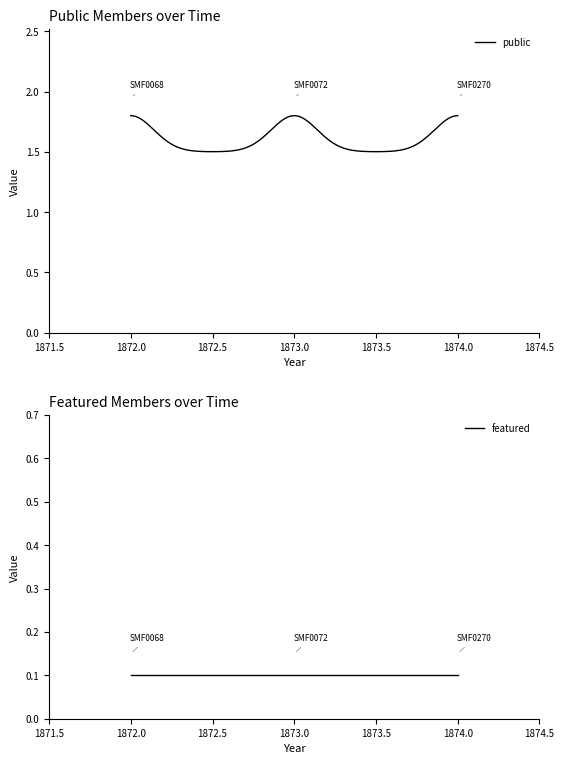

Which series has the widest spread of values?

public